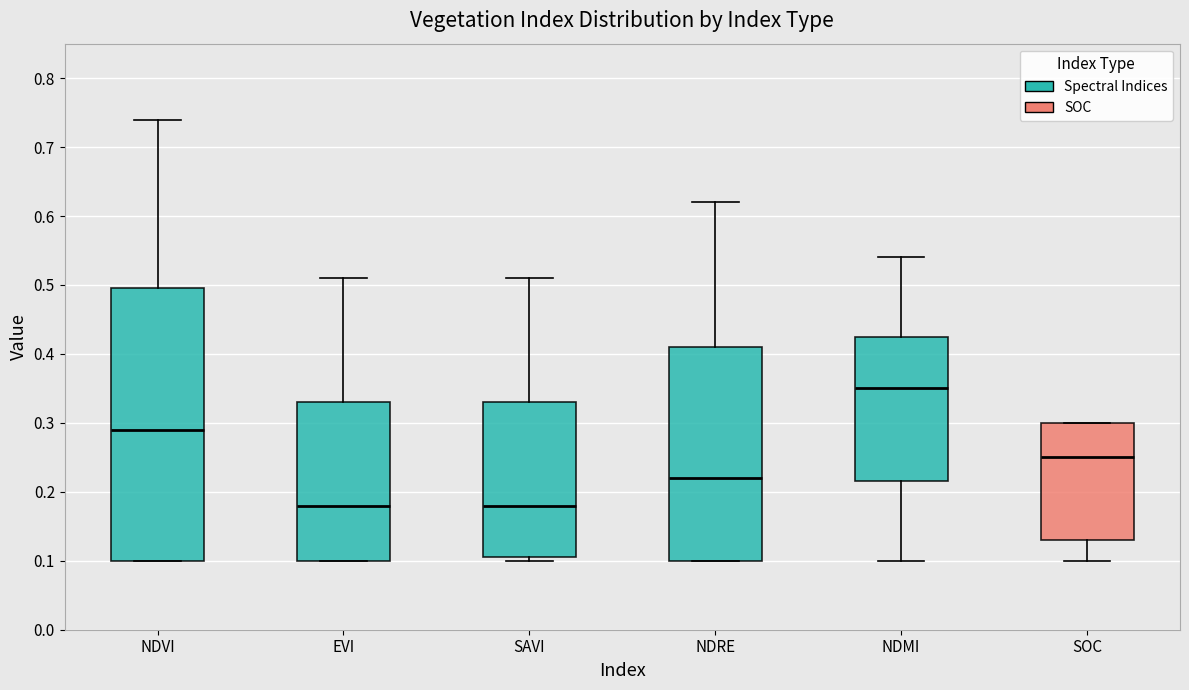

Which box has the highest median line?

NDMI